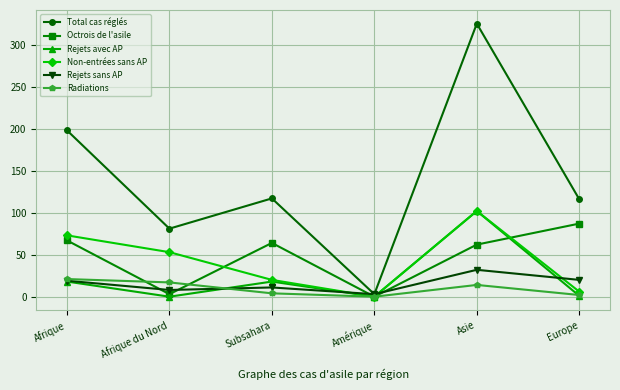

At which label does Octrois de l'asile reach its peak?

Europe